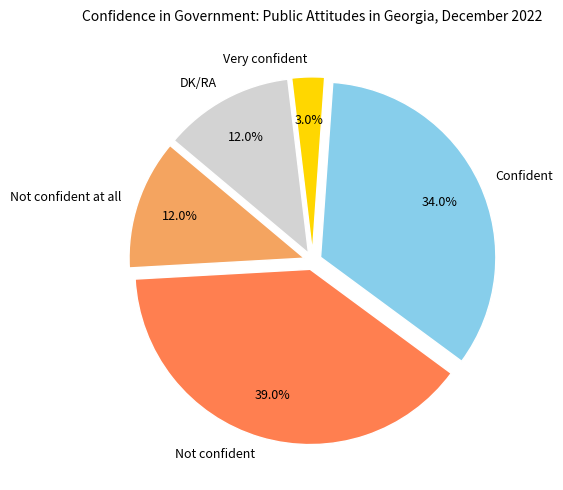

Is there any slice that represents more than half of the pie?

No